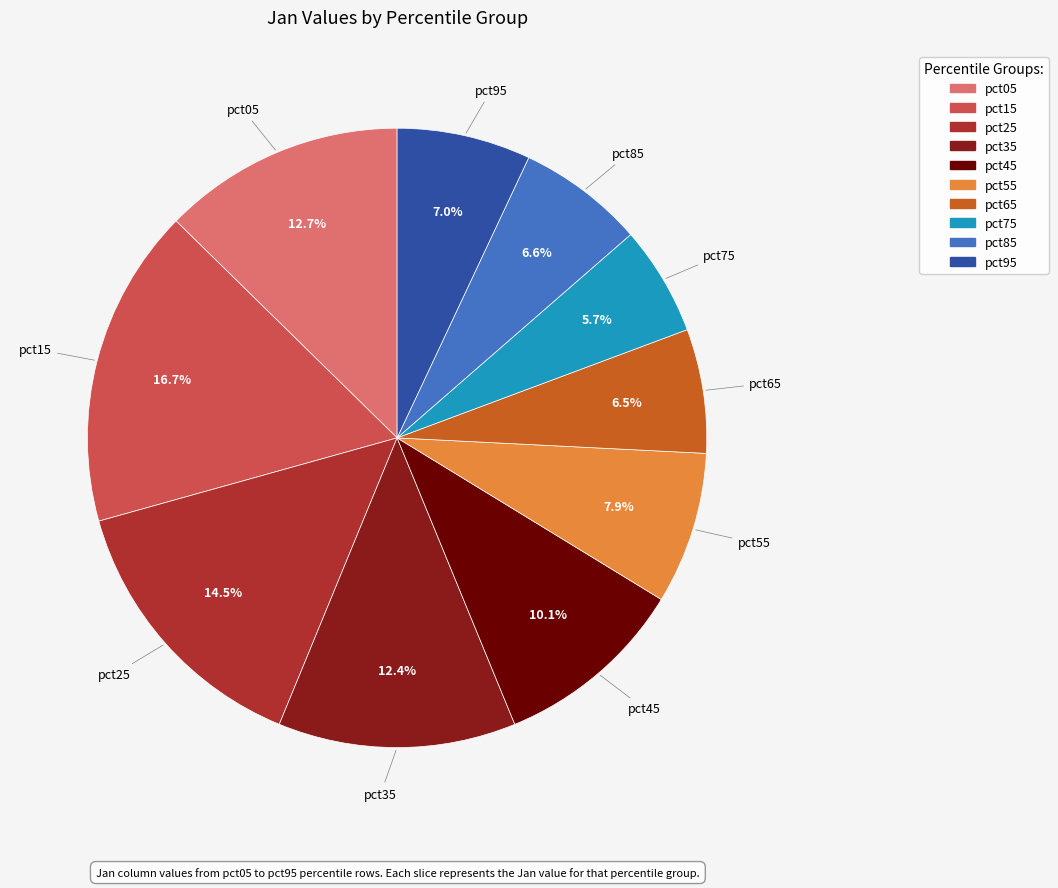

To the nearest percent, what percentage of the pie is pct75?

6%